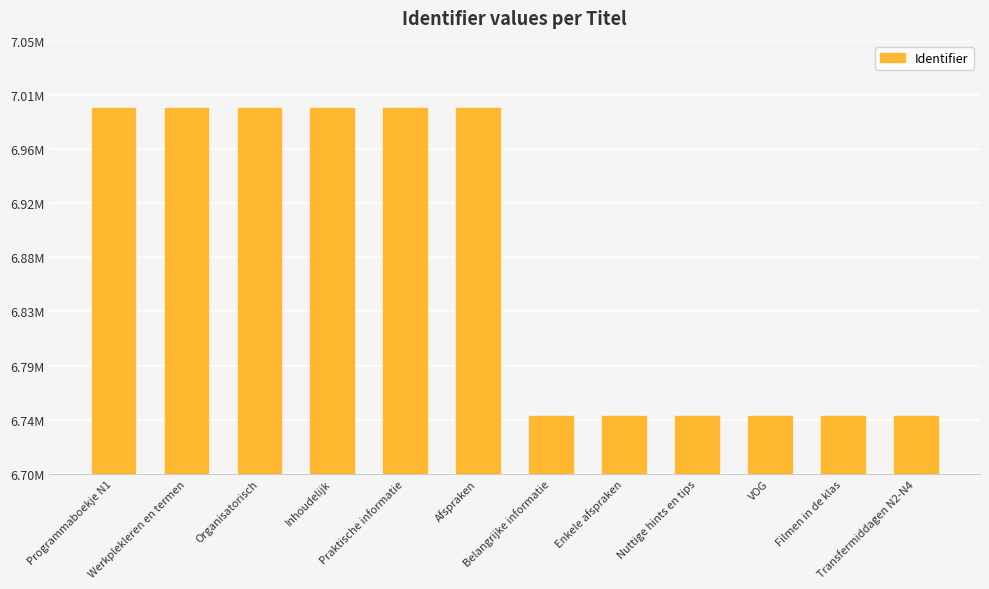

Between Belangrijke informatie and VOG, which is larger?

VOG